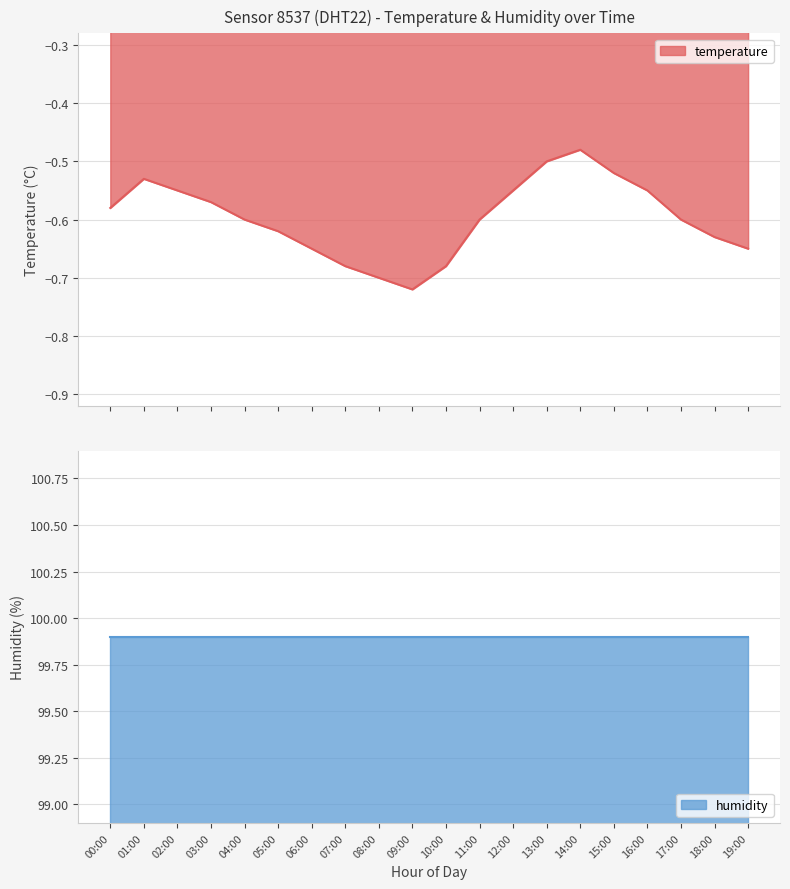

Between 04:00 and 17:00, which is larger?

04:00